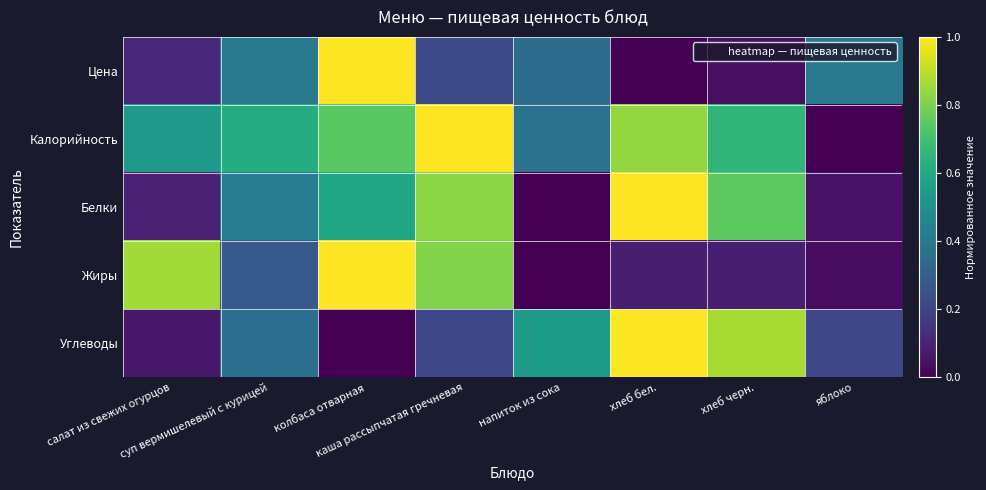

Reading left to right, list all the values displayed in this chart.

Цена: салат из свежих огурцов=0.1	суп вермишелевый с курицей=0.4	колбаса отварная=1.0	каша рассыпчатая гречневая=0.2	напиток из сока=0.4	хлеб бел.=0.0	хлеб черн.=0.0	яблоко=0.4
Калорийность: салат из свежих огурцов=0.5	суп вермишелевый с курицей=0.6	колбаса отварная=0.7	каша рассыпчатая гречневая=1.0	напиток из сока=0.4	хлеб бел.=0.8	хлеб черн.=0.7	яблоко=0.0
Белки: салат из свежих огурцов=0.1	суп вермишелевый с курицей=0.4	колбаса отварная=0.6	каша рассыпчатая гречневая=0.8	напиток из сока=0.0	хлеб бел.=1.0	хлеб черн.=0.7	яблоко=0.0
Жиры: салат из свежих огурцов=0.9	суп вермишелевый с курицей=0.3	колбаса отварная=1.0	каша рассыпчатая гречневая=0.8	напиток из сока=0.0	хлеб бел.=0.1	хлеб черн.=0.1	яблоко=0.0
Углеводы: салат из свежих огурцов=0.1	суп вермишелевый с курицей=0.4	колбаса отварная=0.0	каша рассыпчатая гречневая=0.2	напиток из сока=0.5	хлеб бел.=1.0	хлеб черн.=0.9	яблоко=0.2